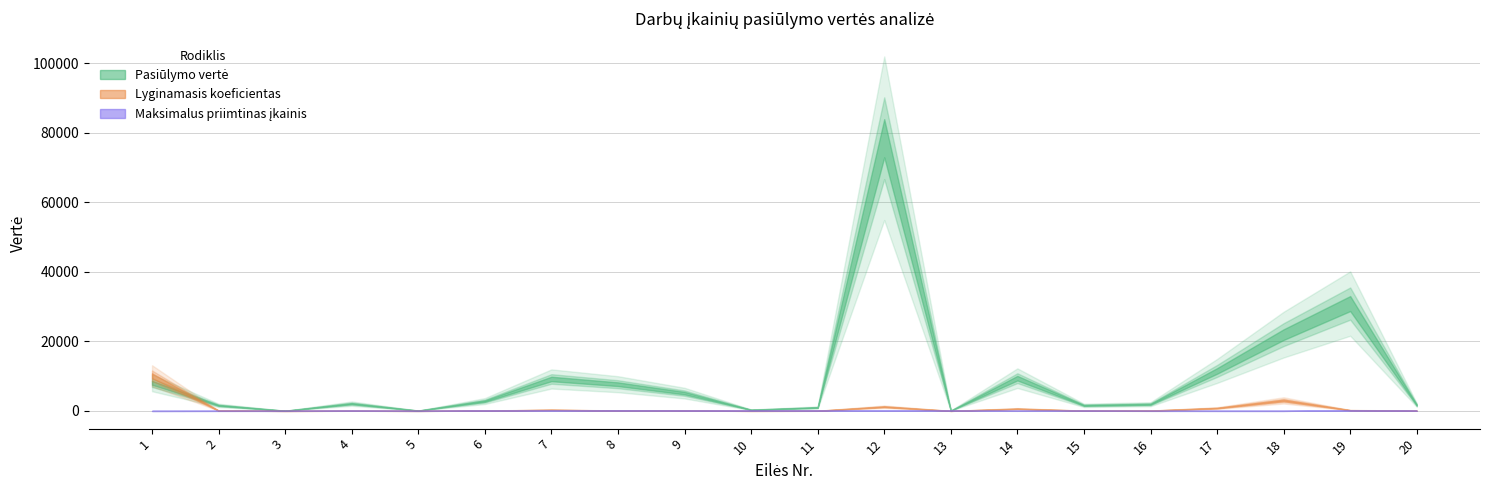

Between which two adjacent categories do Maksimalus priimtinas įkainis and Lyginamasis koeficientas first intersect?

2 and 3